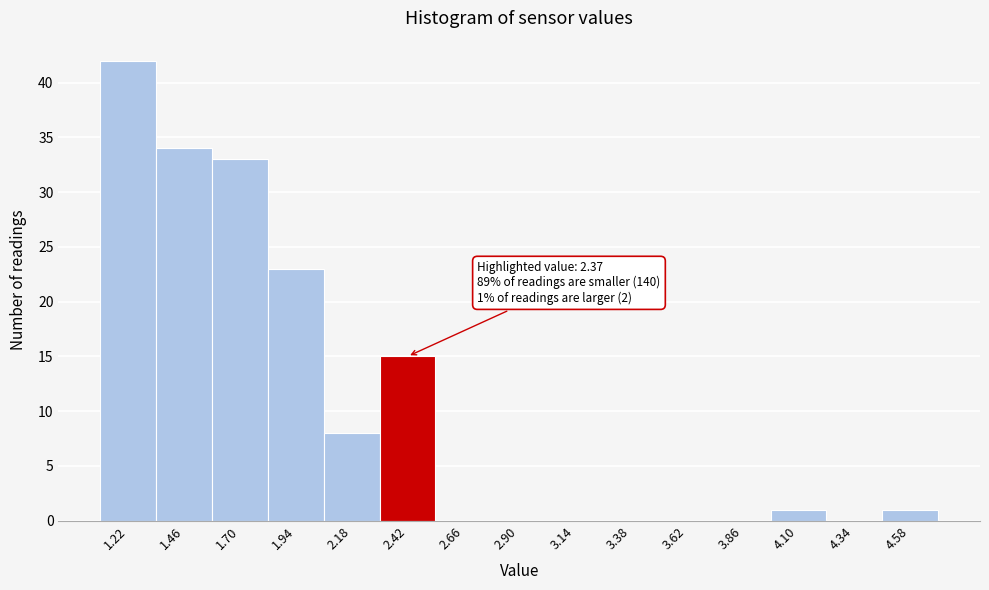

Which range on the x-axis has the tallest bar?

1.10 to 1.34